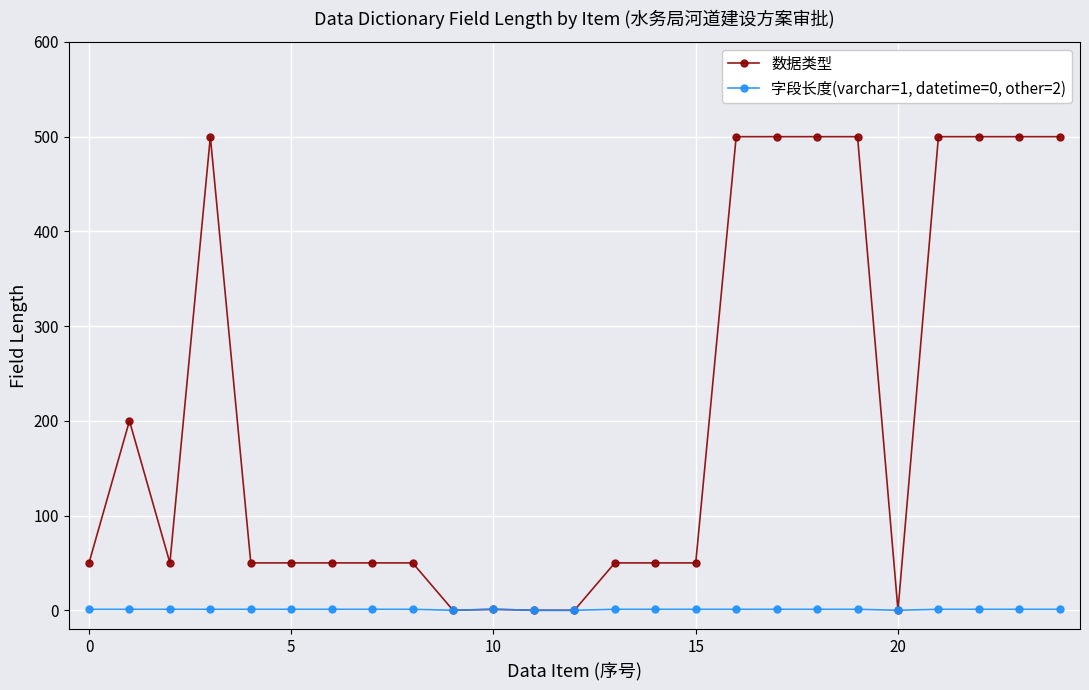

What is the value of the 数据类型 point at the 8th from the left?

50